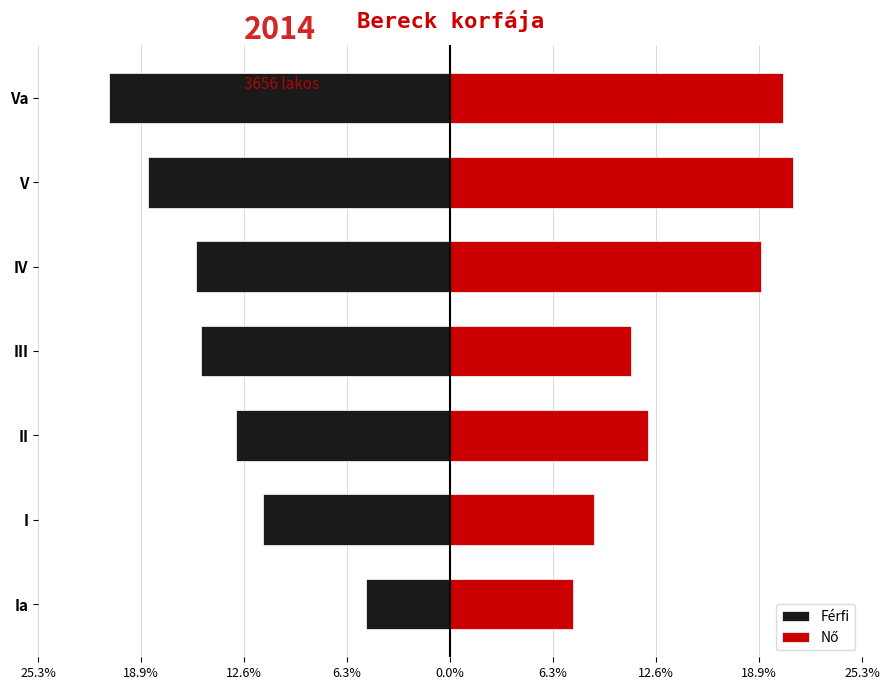

What is the sum of the Nő values at II and IV?

31.2